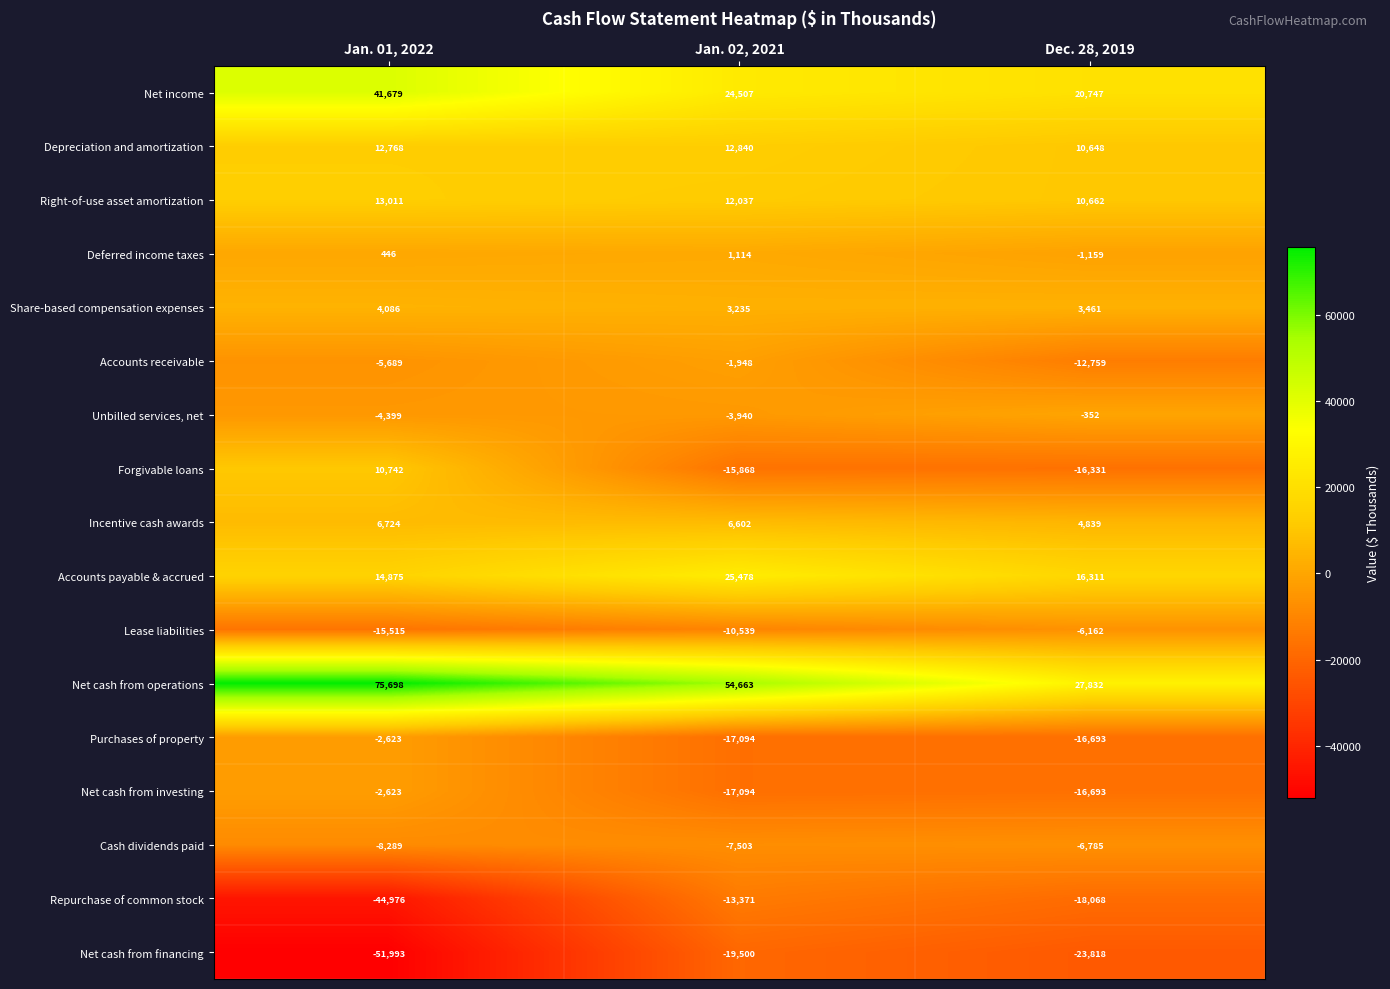

Read the Purchases of property value at Jan. 02, 2021.

-17094